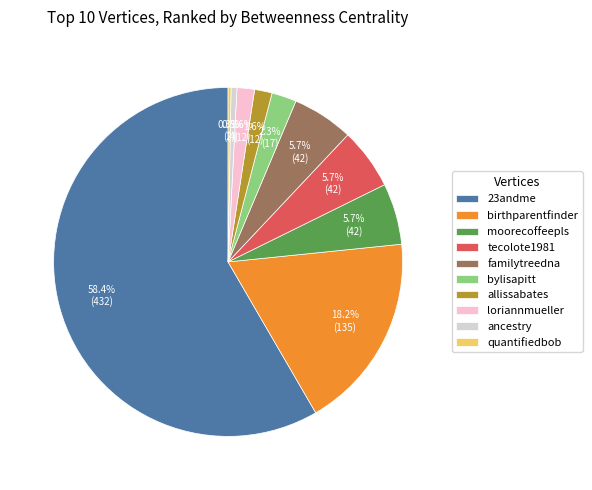

Which slice is the largest?

23andme